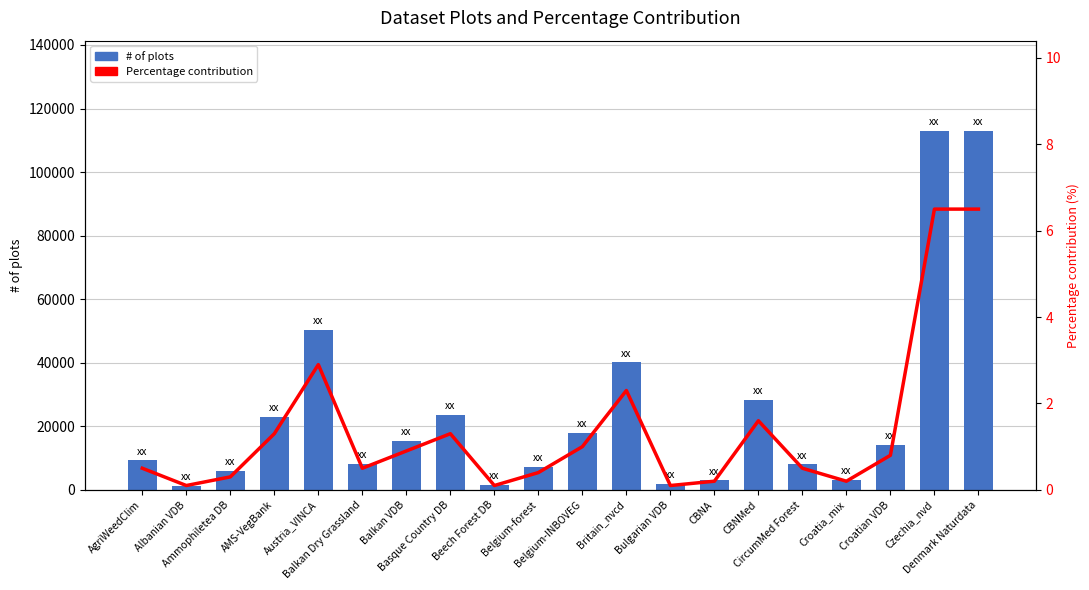

What position from the left is Belgium-INBOVEG?

11